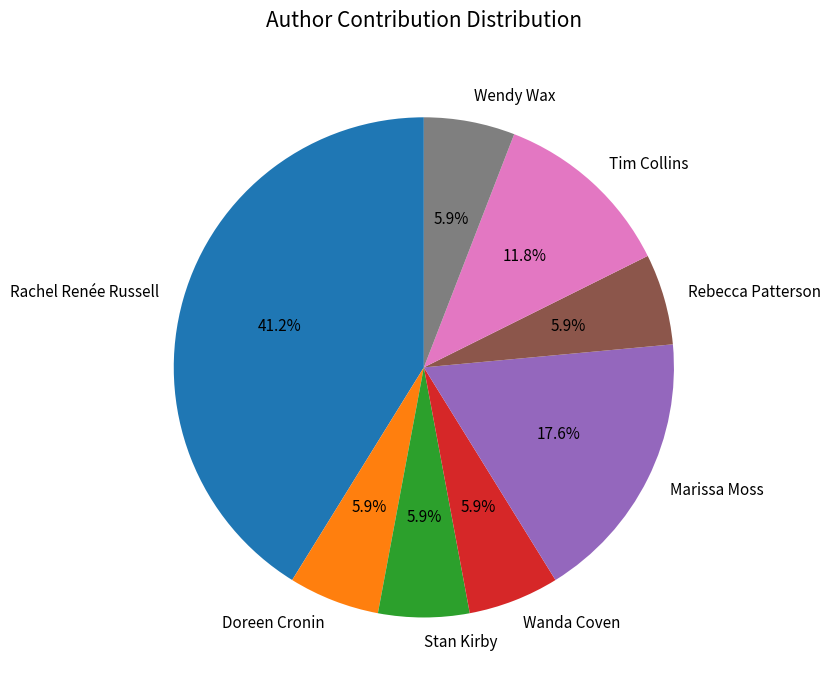

Approximately how many times larger is the value at Rebecca Patterson compared to Stan Kirby?

1.0